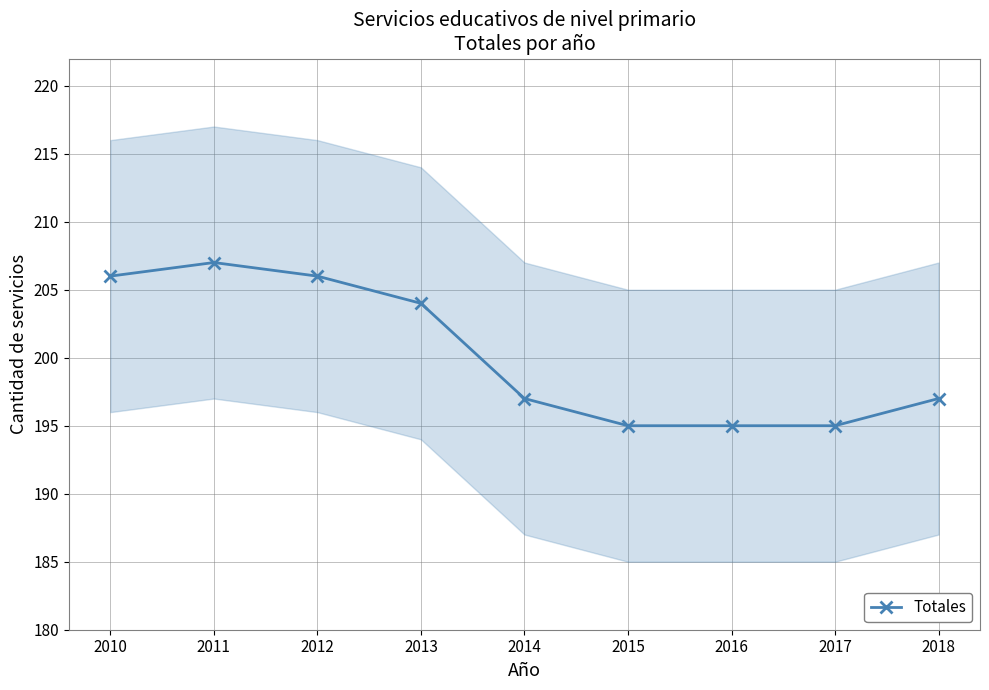

Count the number of values greater than 197.

4